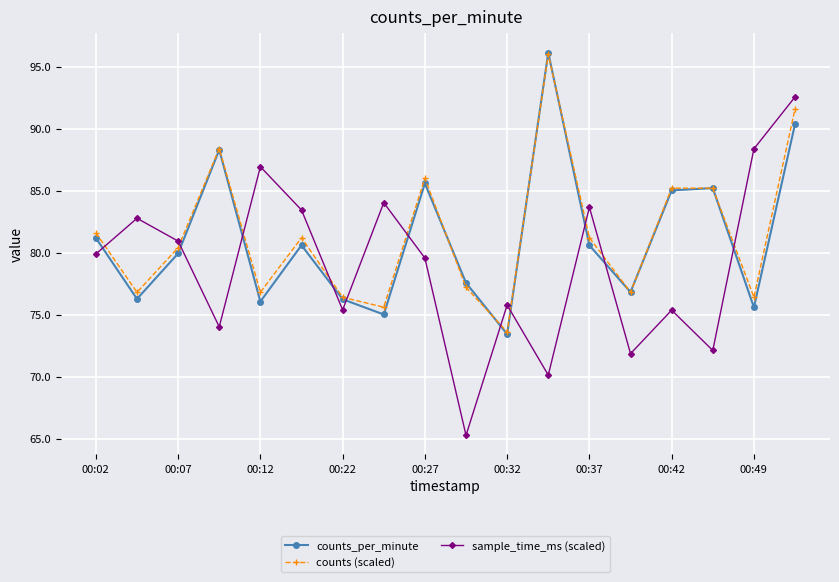

Which series ends up on top after the final intersection of counts (scaled) and counts_per_minute?

counts (scaled)